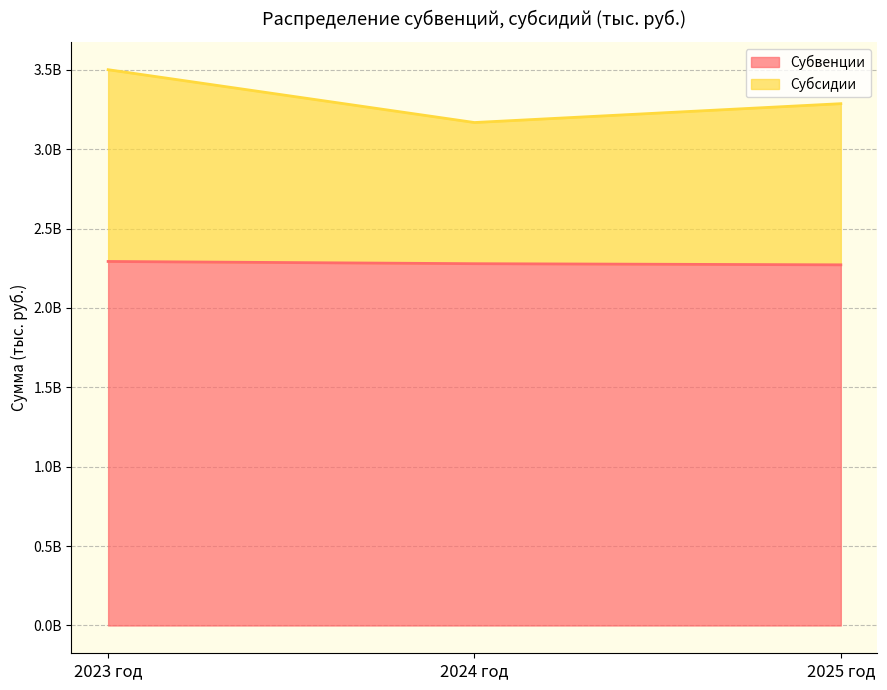

How many lines are shown in the chart?

2